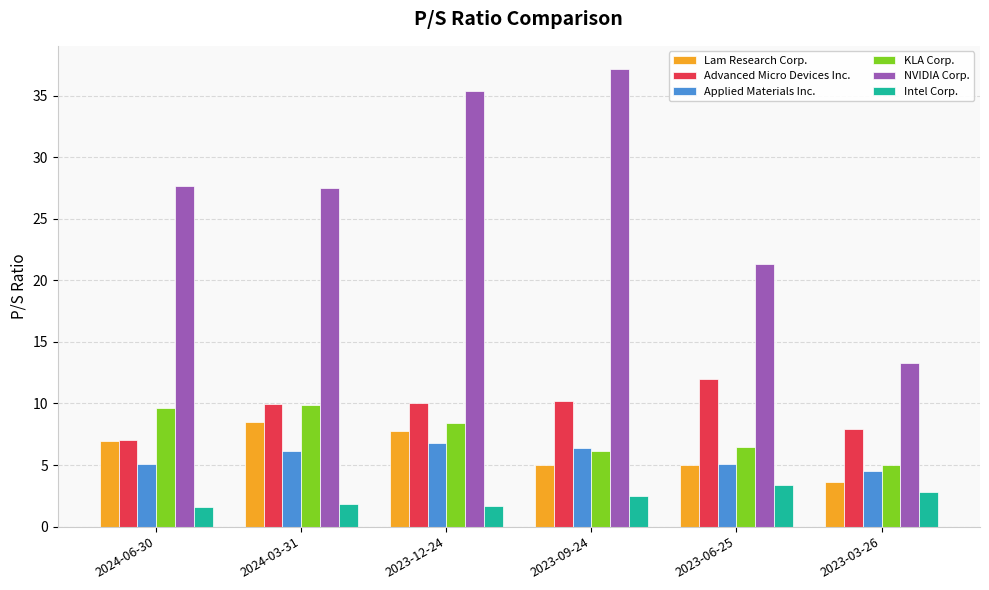

Which category has the highest value across all series?

2023-09-24